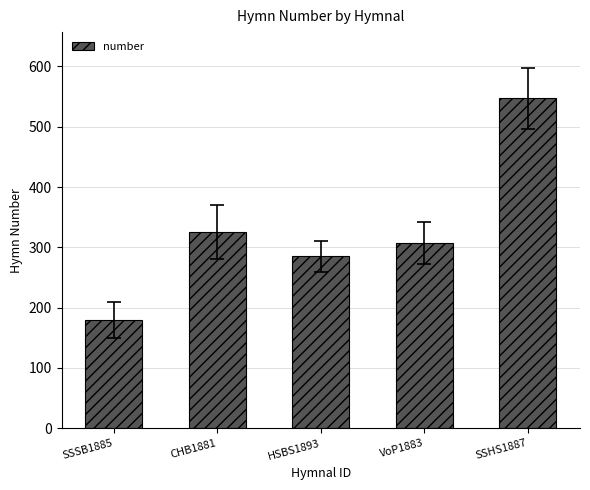

The value at SSSB1885 is 279. True or false?

False